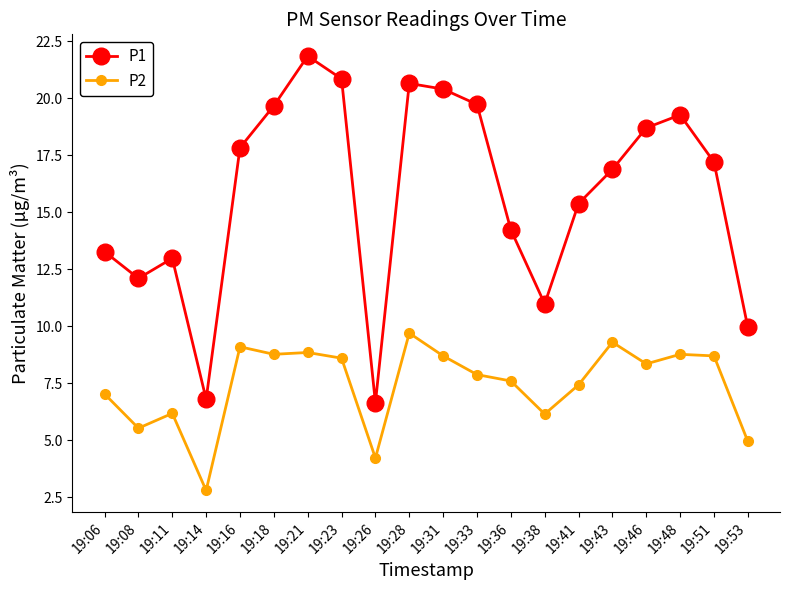

Count the number of data series in this chart.

2